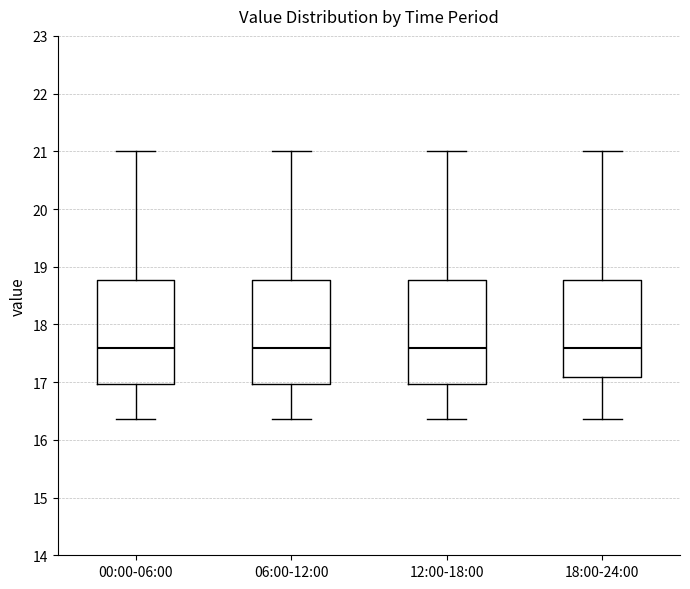

Where does the median line of the box for 18:00-24:00 sit on the y-axis? The values are not printed on the chart, so give them approximately, as read against the axis.

17.6